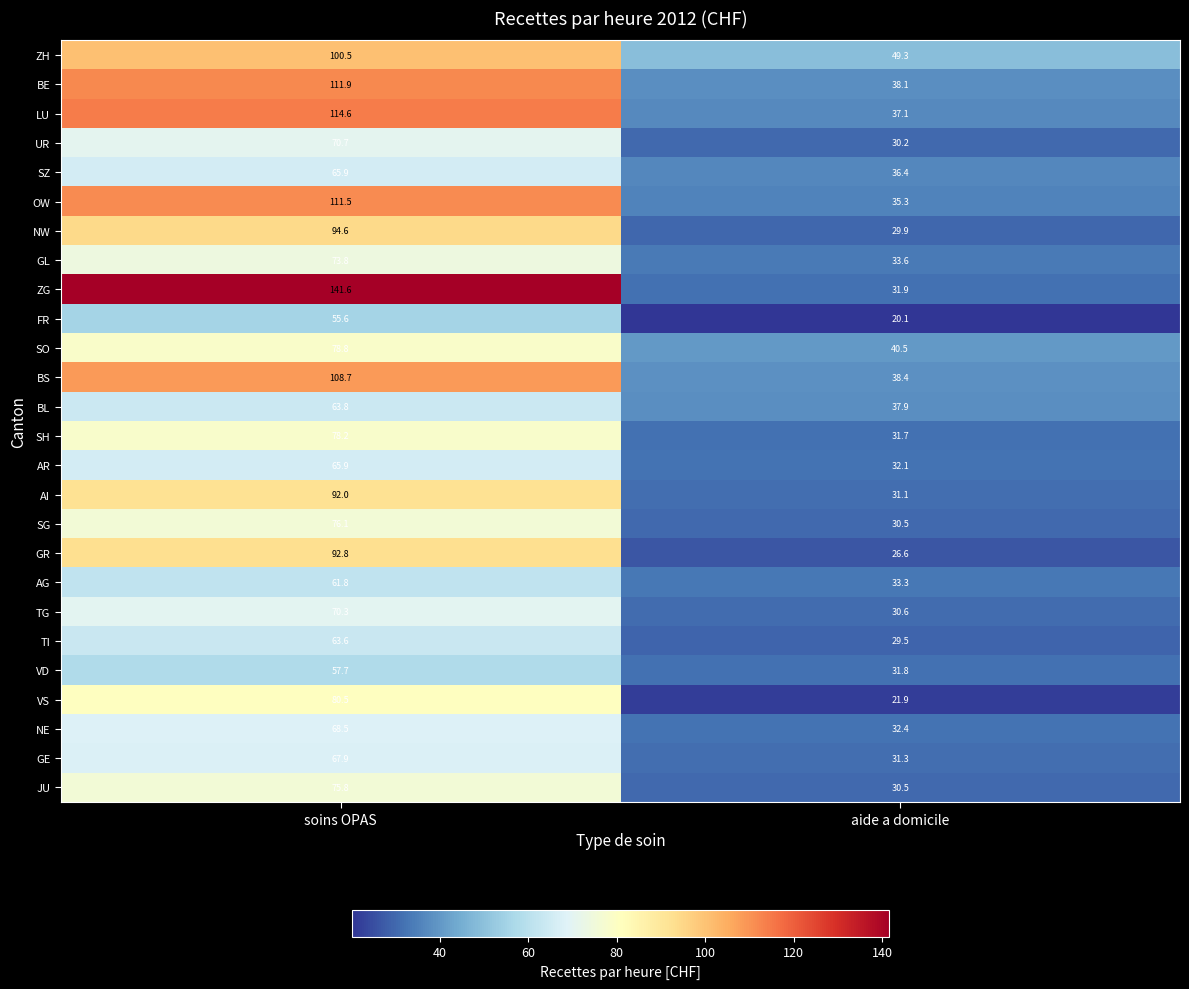

Is it true that BE equals 111.9 at soins OPAS?

True